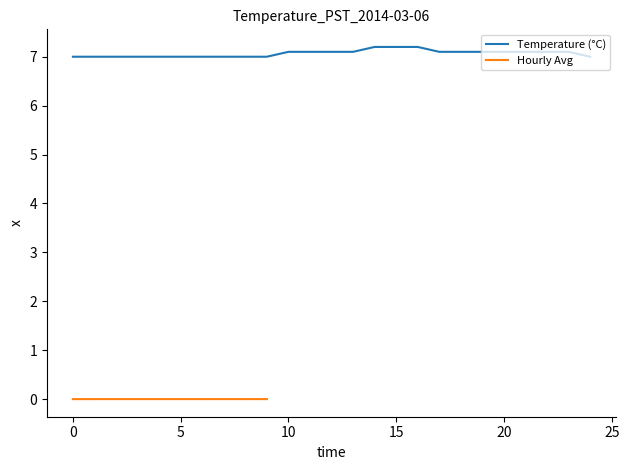

Read the value at 11.

7.1